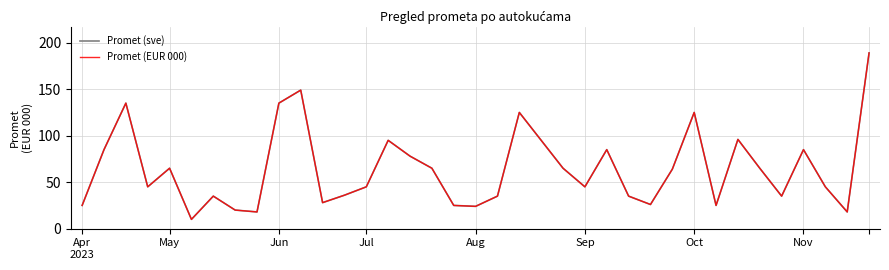

What is the average value of the Promet (EUR 000) series?

64